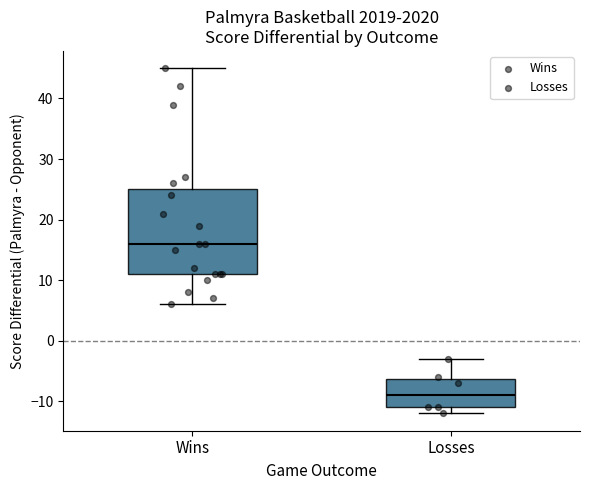

Comparing the boxes themselves (not the whiskers), which one is the tallest?

Wins